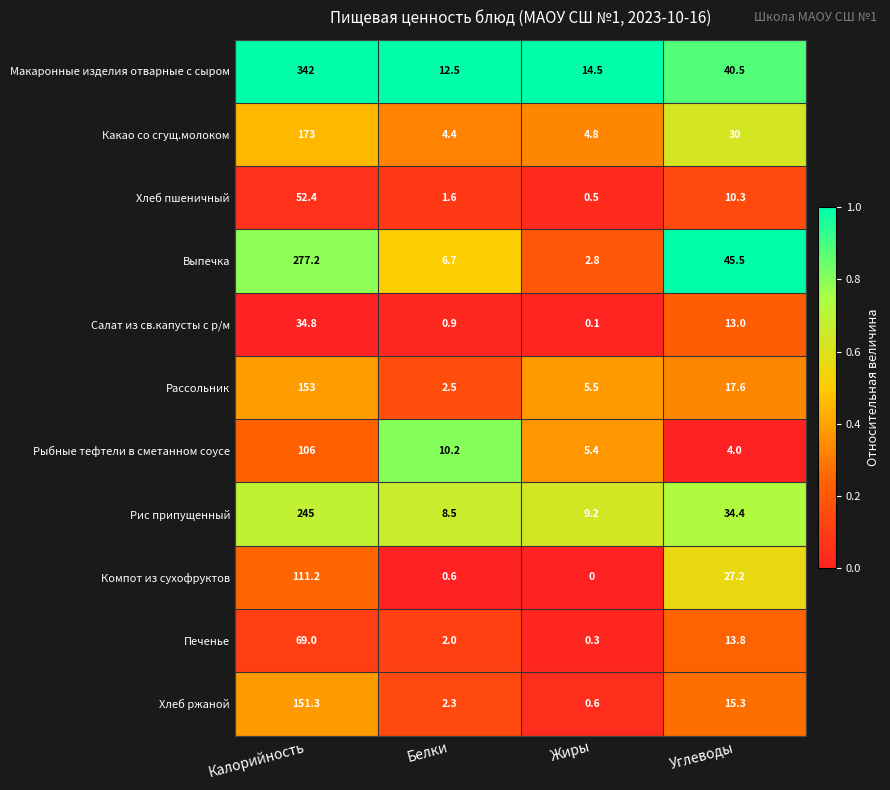

What is the total value across all series at Жиры?

43.7